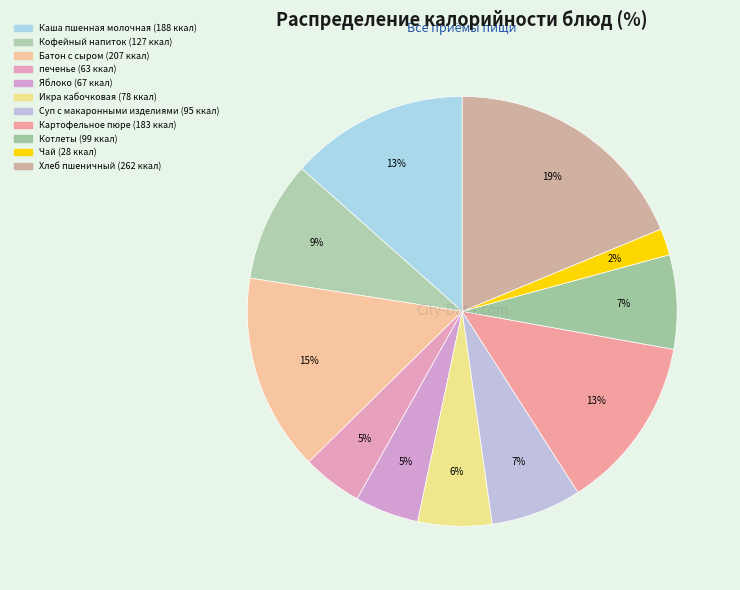

Count the number of slices in the pie.

11